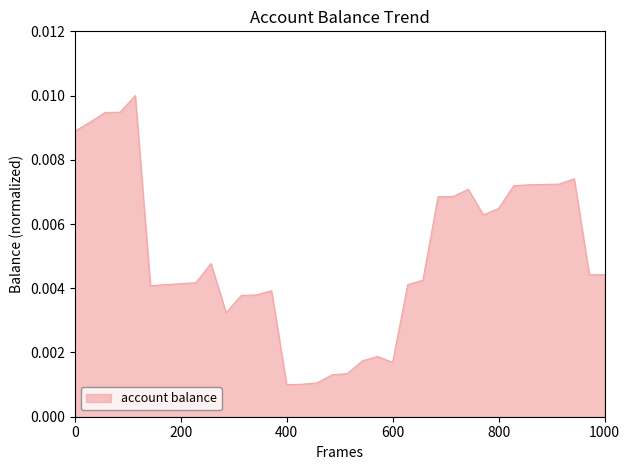

True or false: there are more than 1 points higher than both neighbors.

True